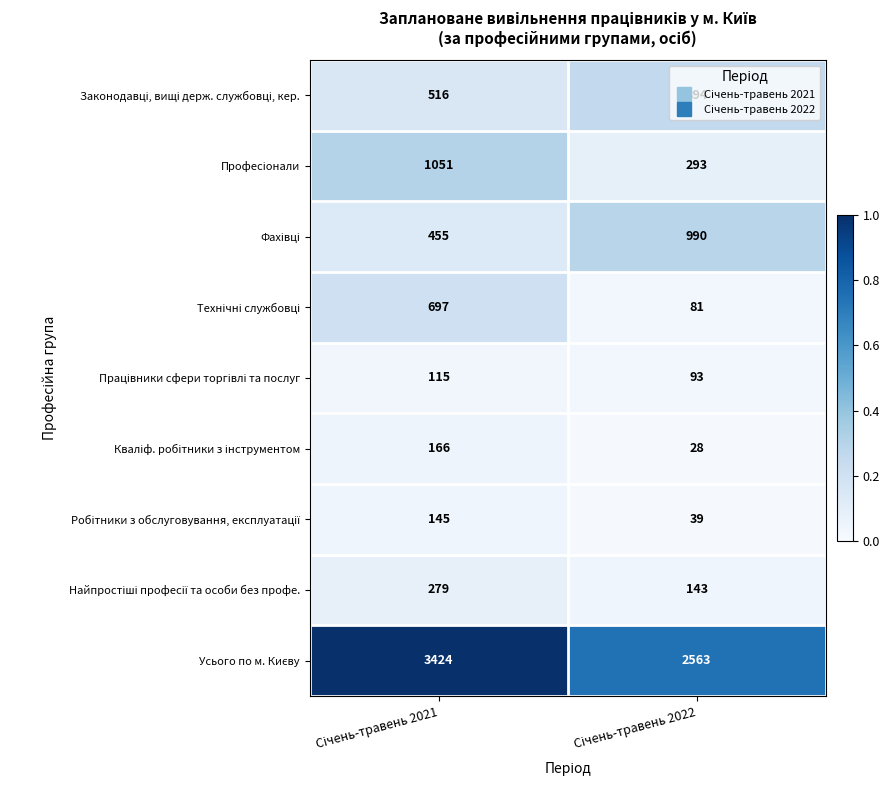

What is the greatest value displayed?

3424